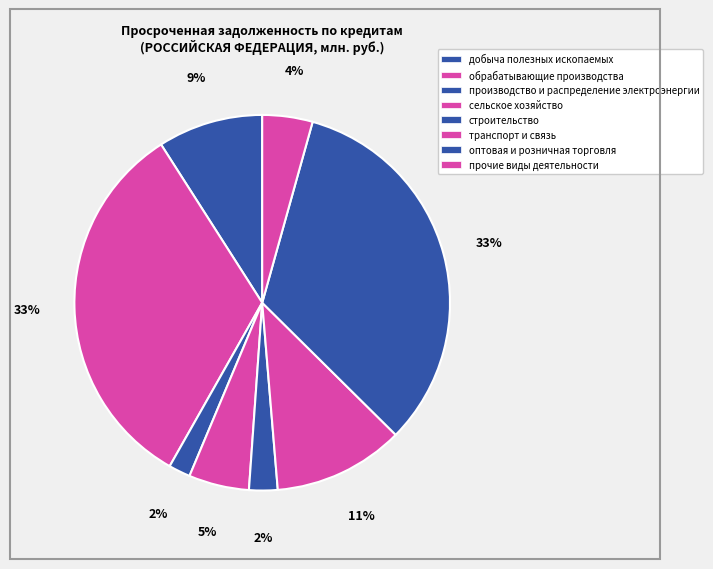

What is the largest slice in the pie chart?

оптовая и розничная торговля